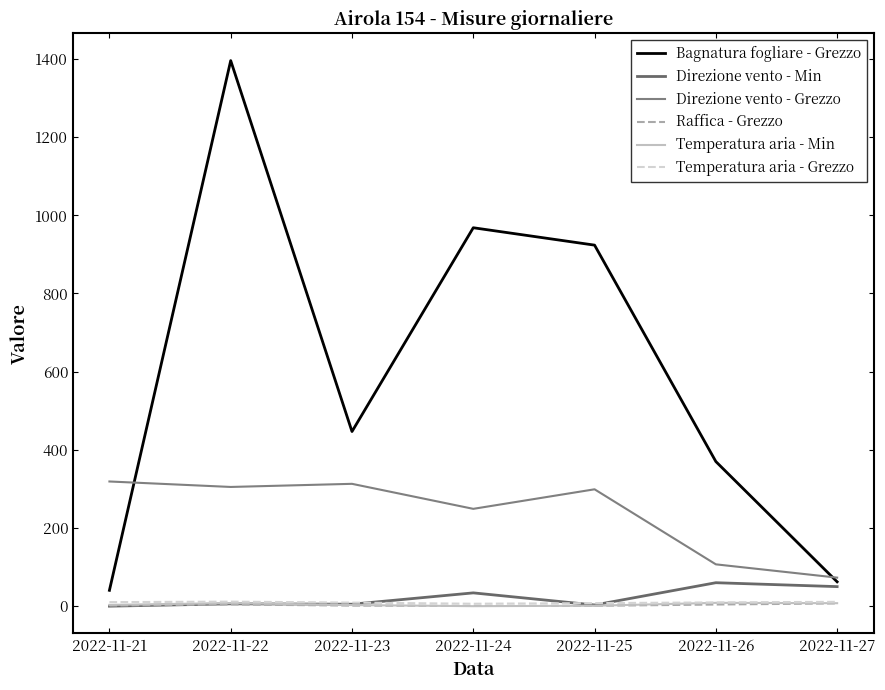

At 2022-11-21, list the series in order from smallest to largest.

Direzione vento - Min, Raffica - Grezzo, Temperatura aria - Min, Temperatura aria - Grezzo, Bagnatura fogliare - Grezzo, Direzione vento - Grezzo